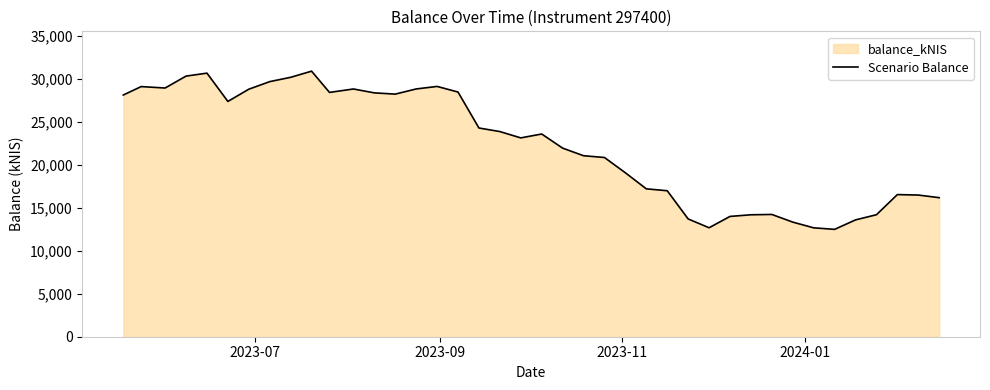

What is the maximum value shown in the chart?

30920.9